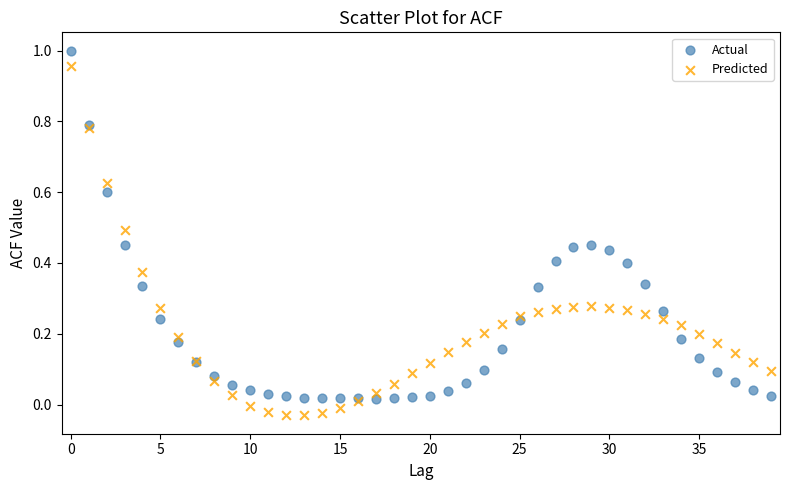

Which series contains the lowest Y value?

Predicted